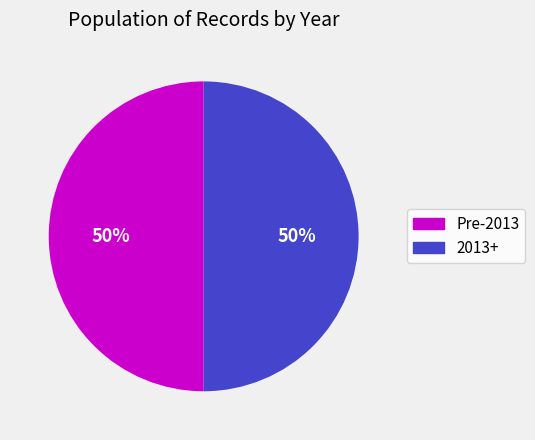

To the nearest percent, what portion does Pre-2013 represent?

50%